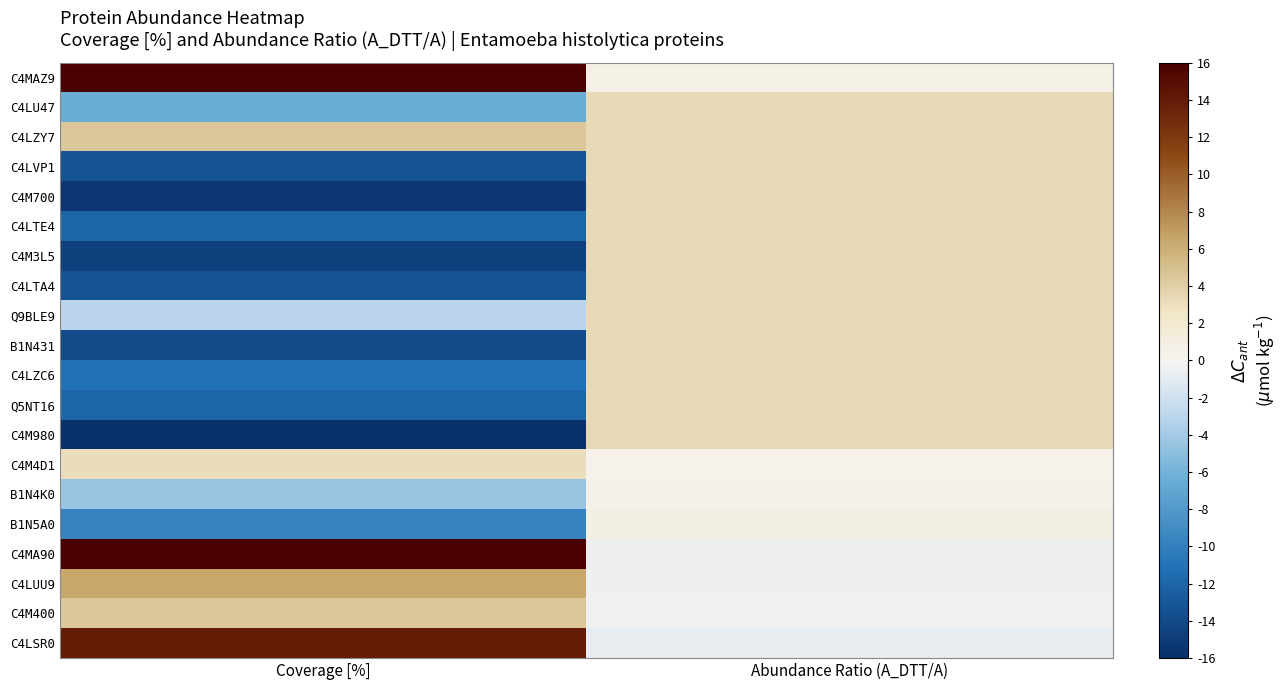

How many data points does each series have?

2